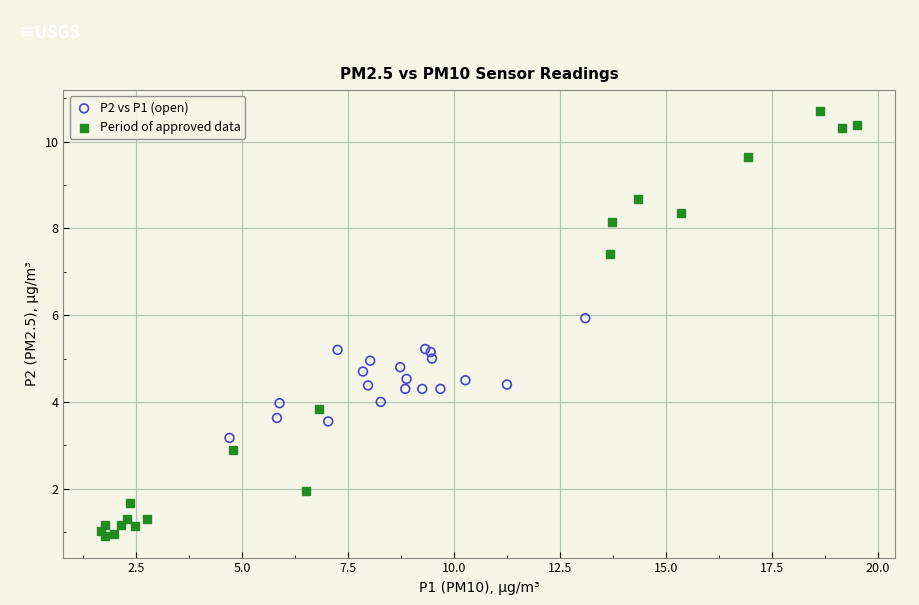

Which series reaches the maximum Y coordinate?

Period of approved data